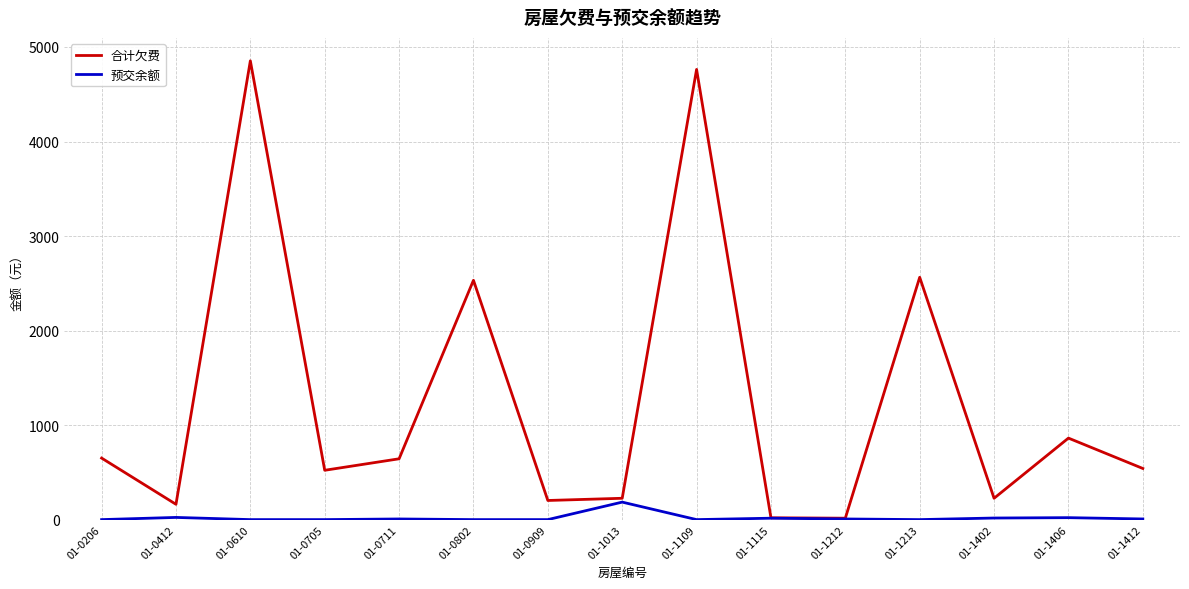

What is the highest value of the 预交余额 series?

185.1